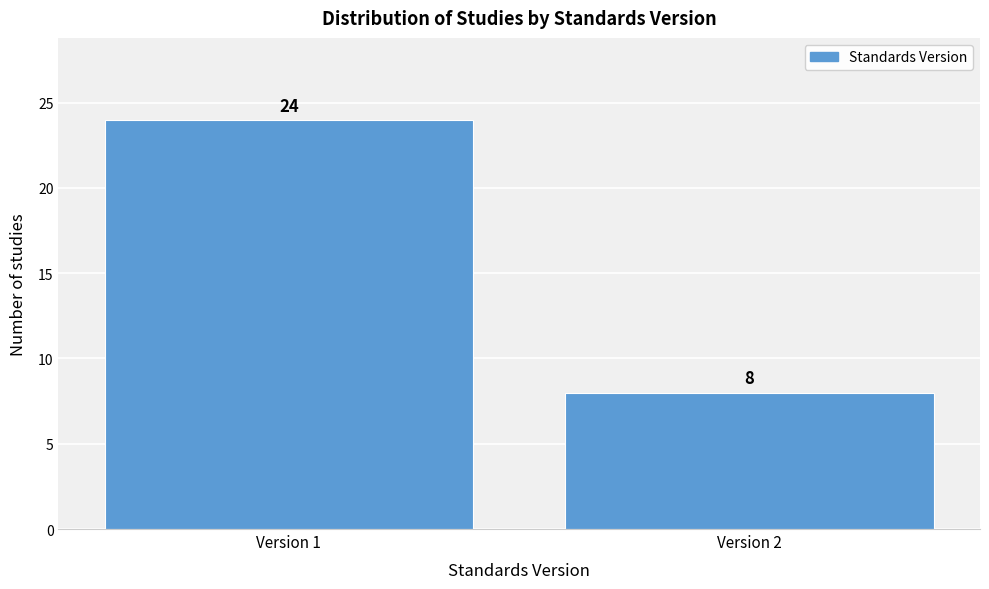

Reading left to right, transcribe all the data shown in this chart.

Version 1=24	Version 2=8